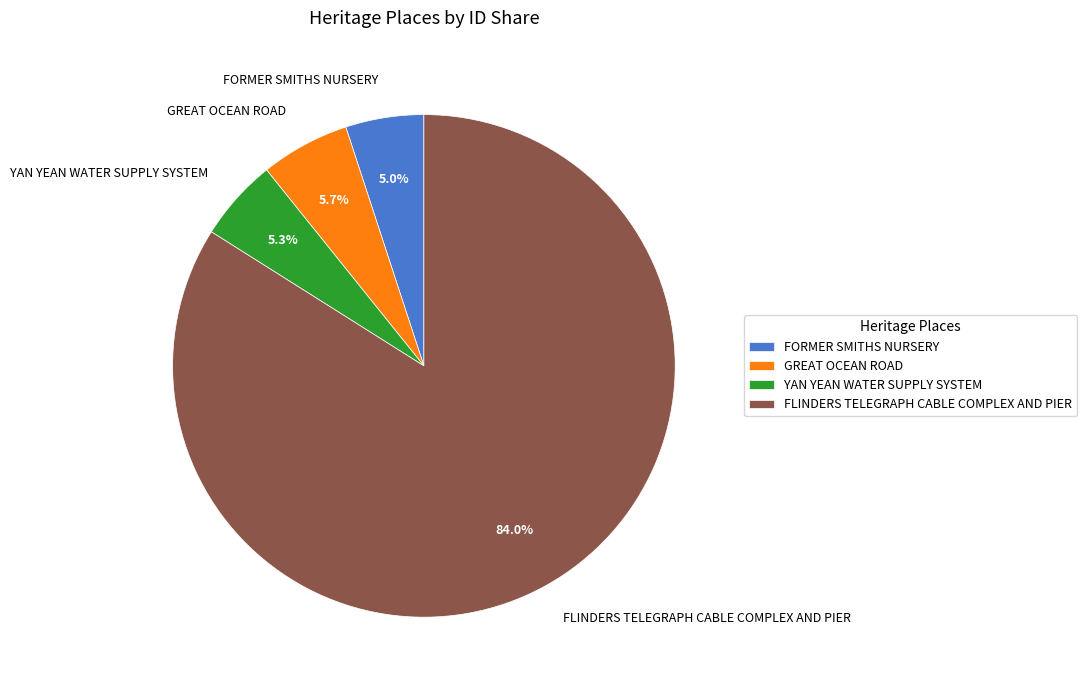

Which category has the biggest portion of the pie?

FLINDERS TELEGRAPH CABLE COMPLEX AND PIER